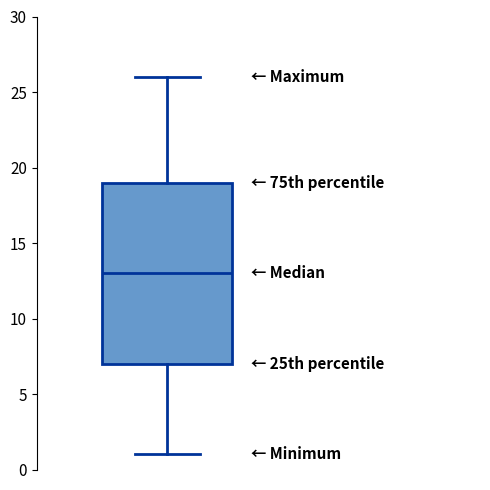

Transcribe this box plot: give where the median line is, the range the box spans, and where the two whiskers end, as read against the y-axis. The values are not printed on the chart, so give them approximately, as read against the axis.

median 13, box 7 to 19, whiskers 1 to 26